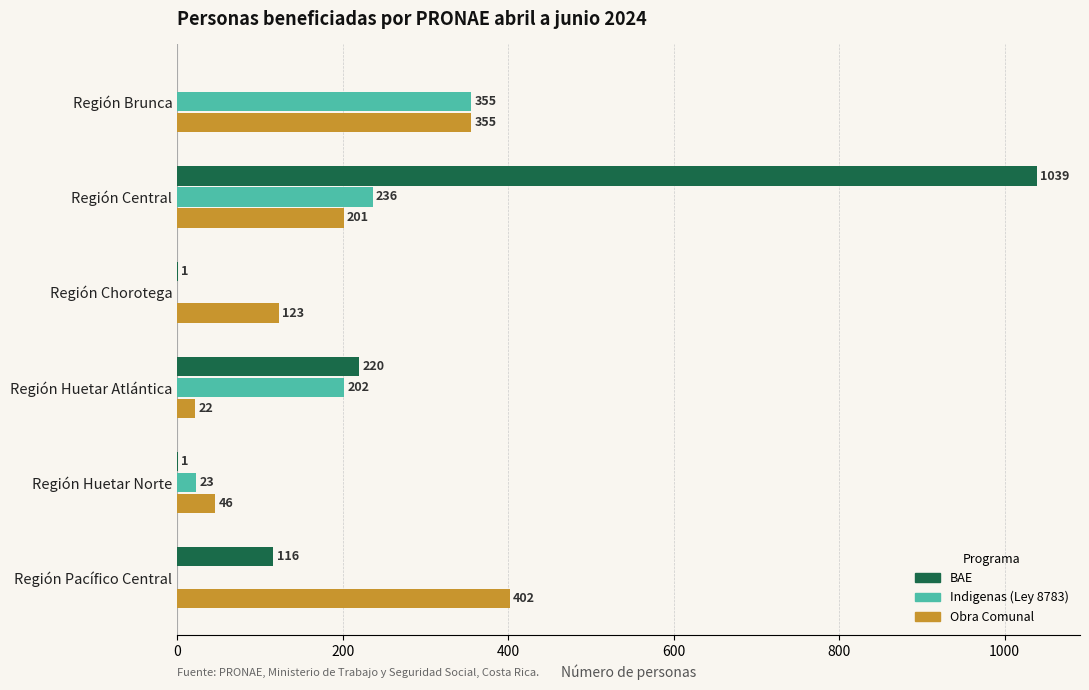

Which series changed the most between Región Brunca and Región Huetar Norte?

Indigenas (Ley 8783)